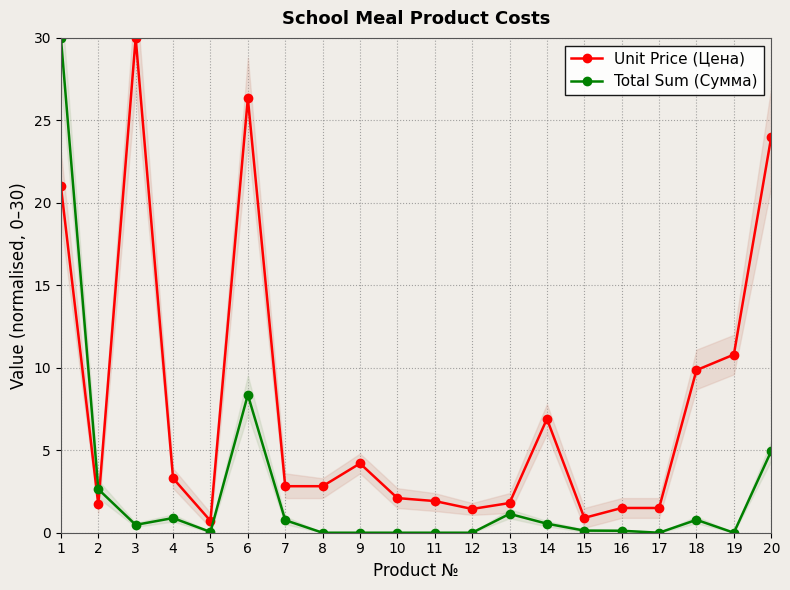

Count the number of data series in this chart.

2